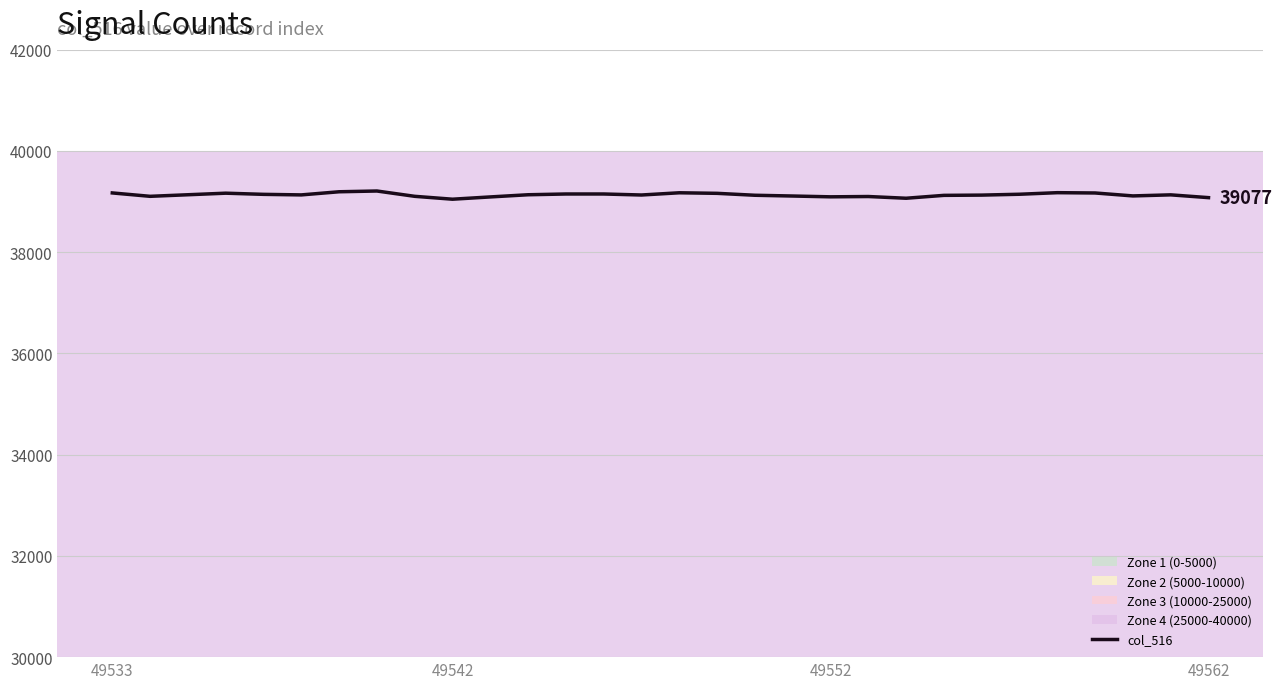

What is the maximum value shown in the chart?

39208